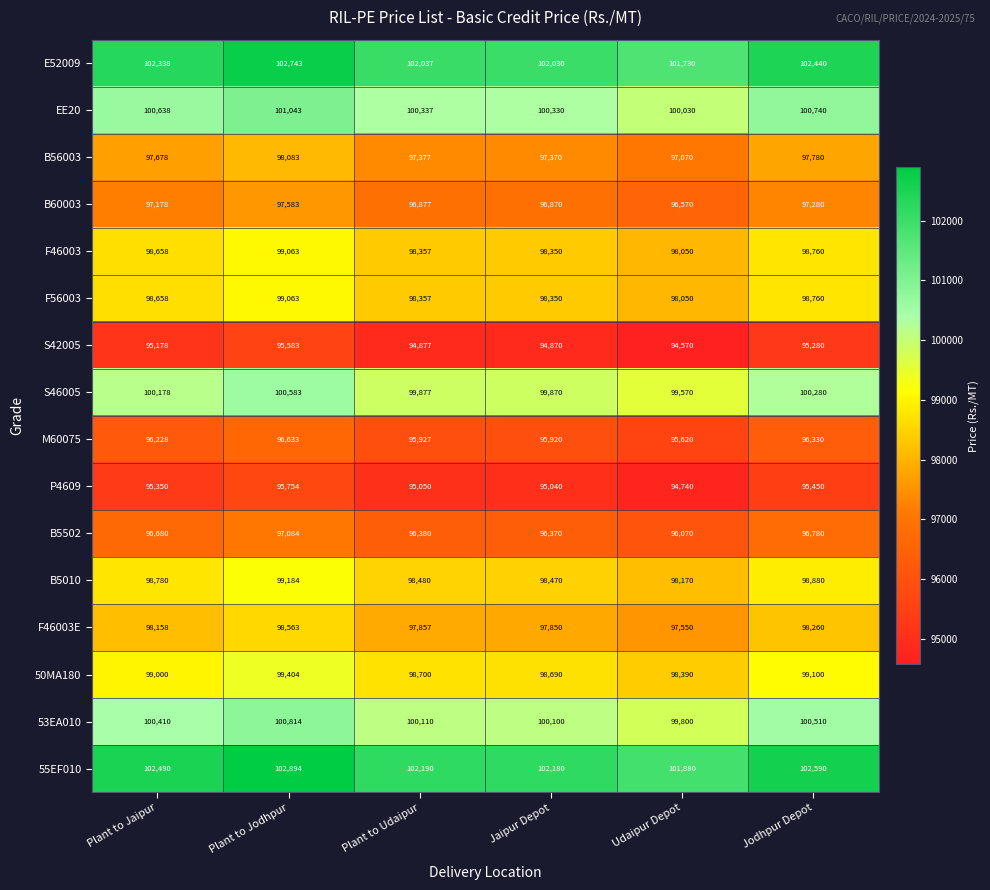

What is the difference between the highest and lowest values at Plant to Udaipur?

7313